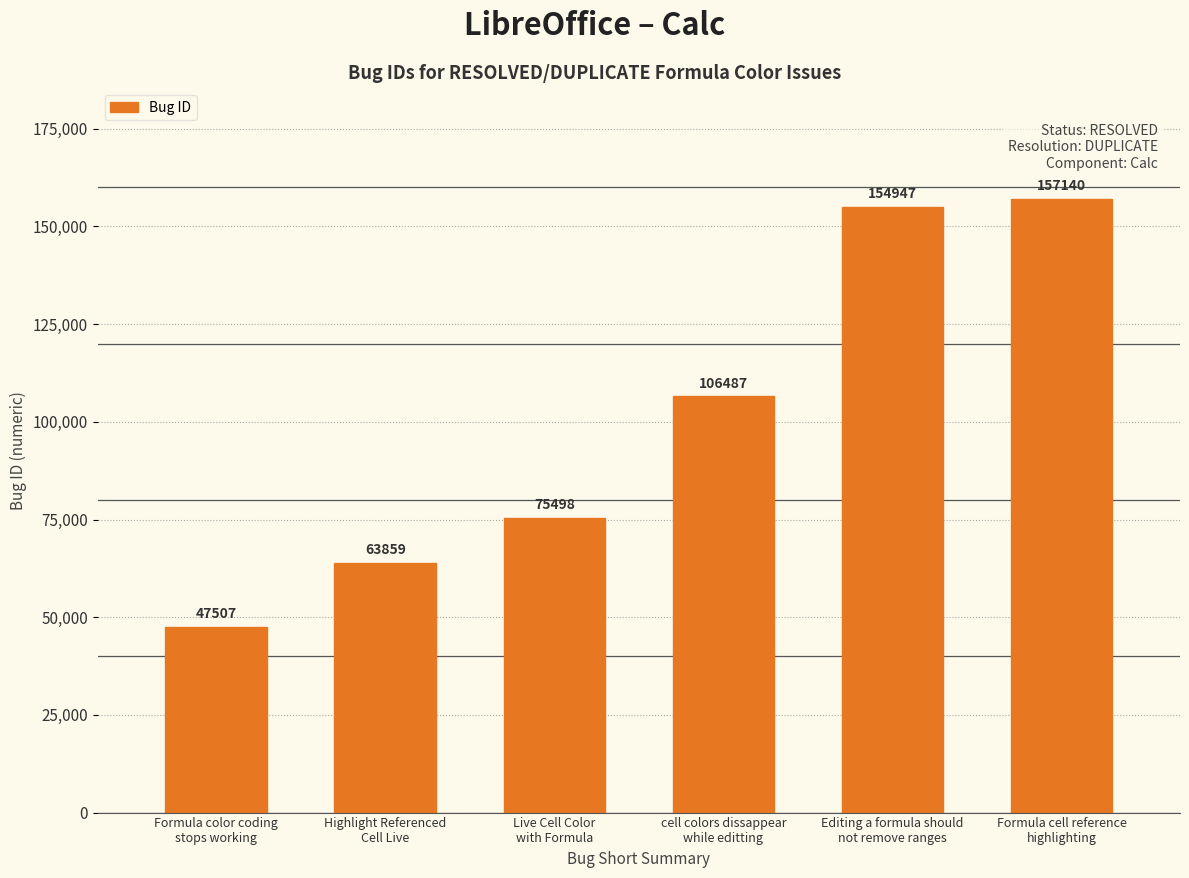

What is the difference between the values at Highlight Referenced
Cell Live and Formula color coding
stops working?

16352